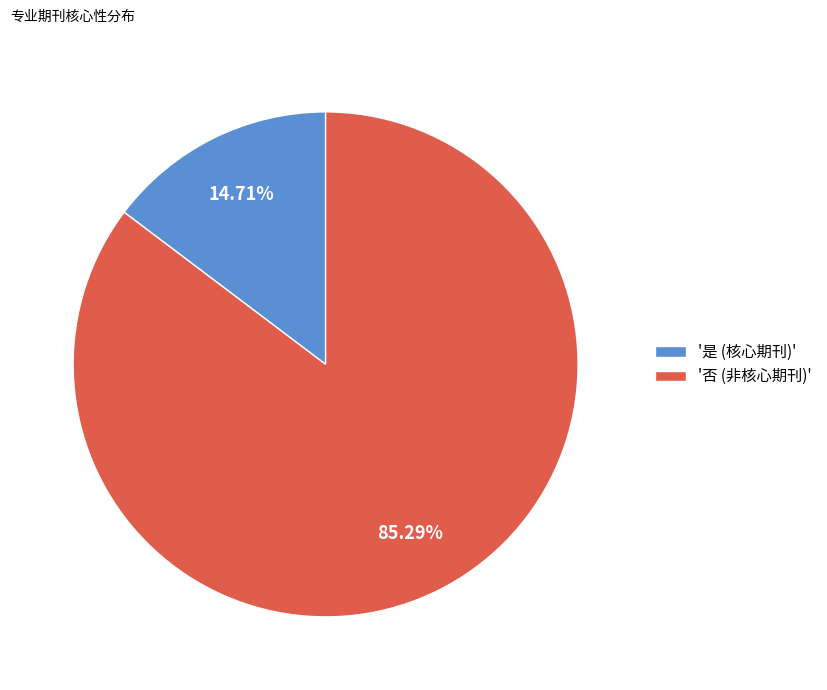

Does '是 (核心期刊)' represent more than half of the total?

No